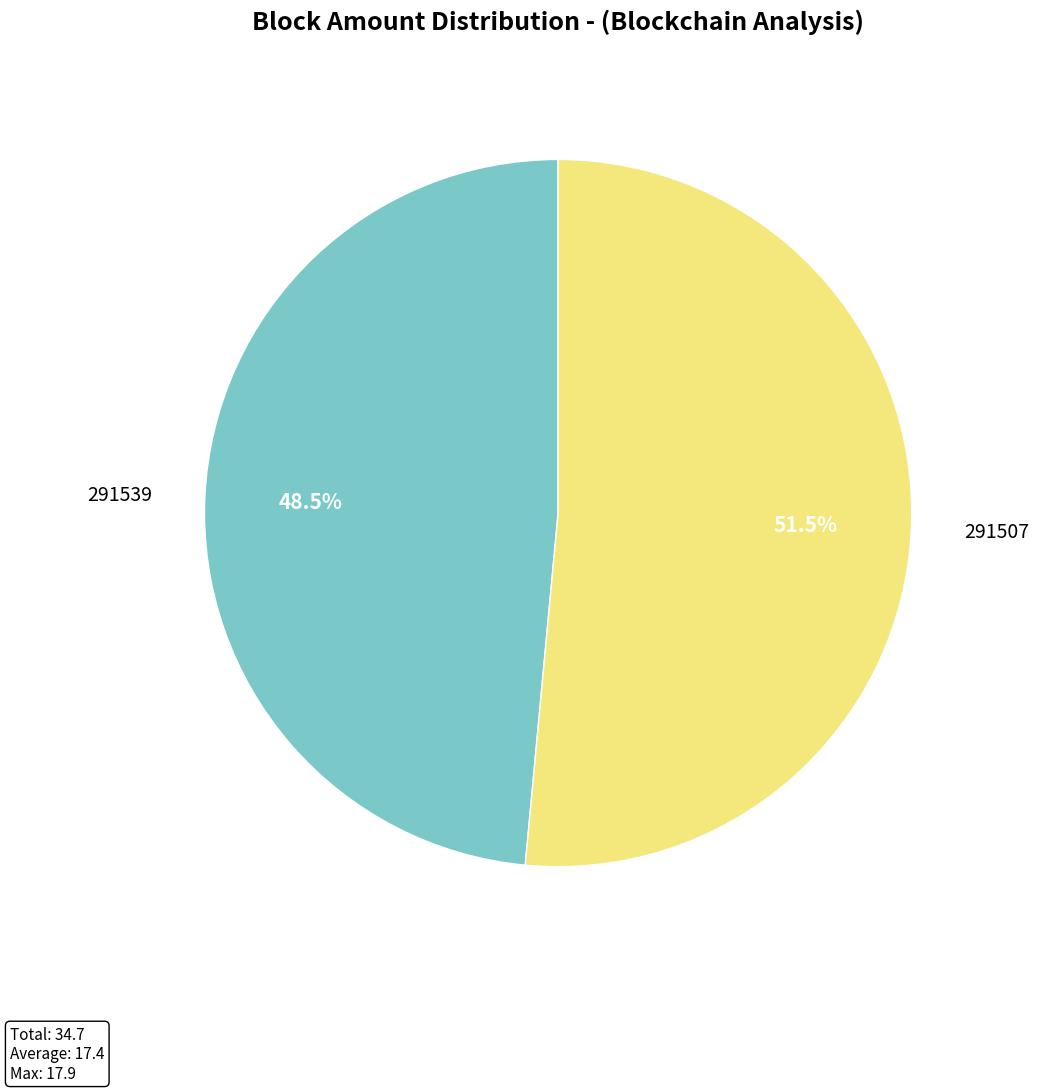

Between 291507 and 291539, which is larger?

291507